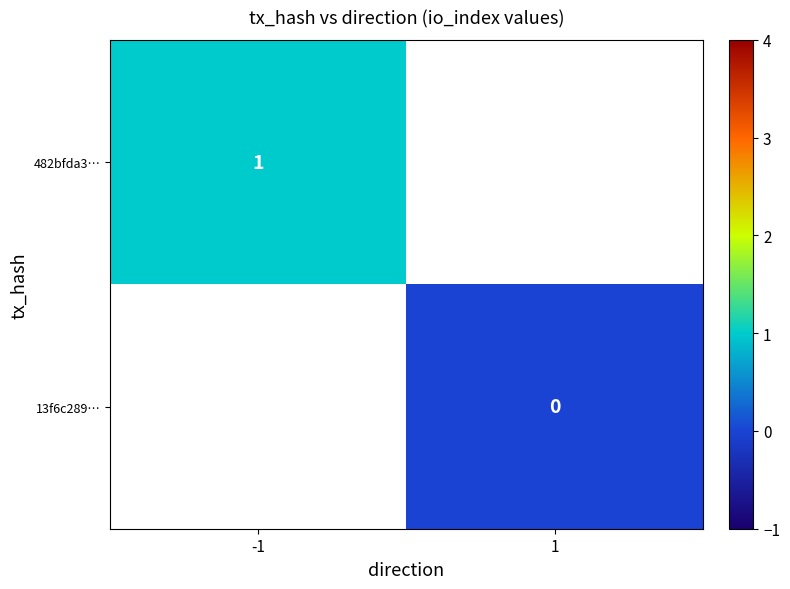

The 482bfda3… series shows 1 at -1. True or false?

True